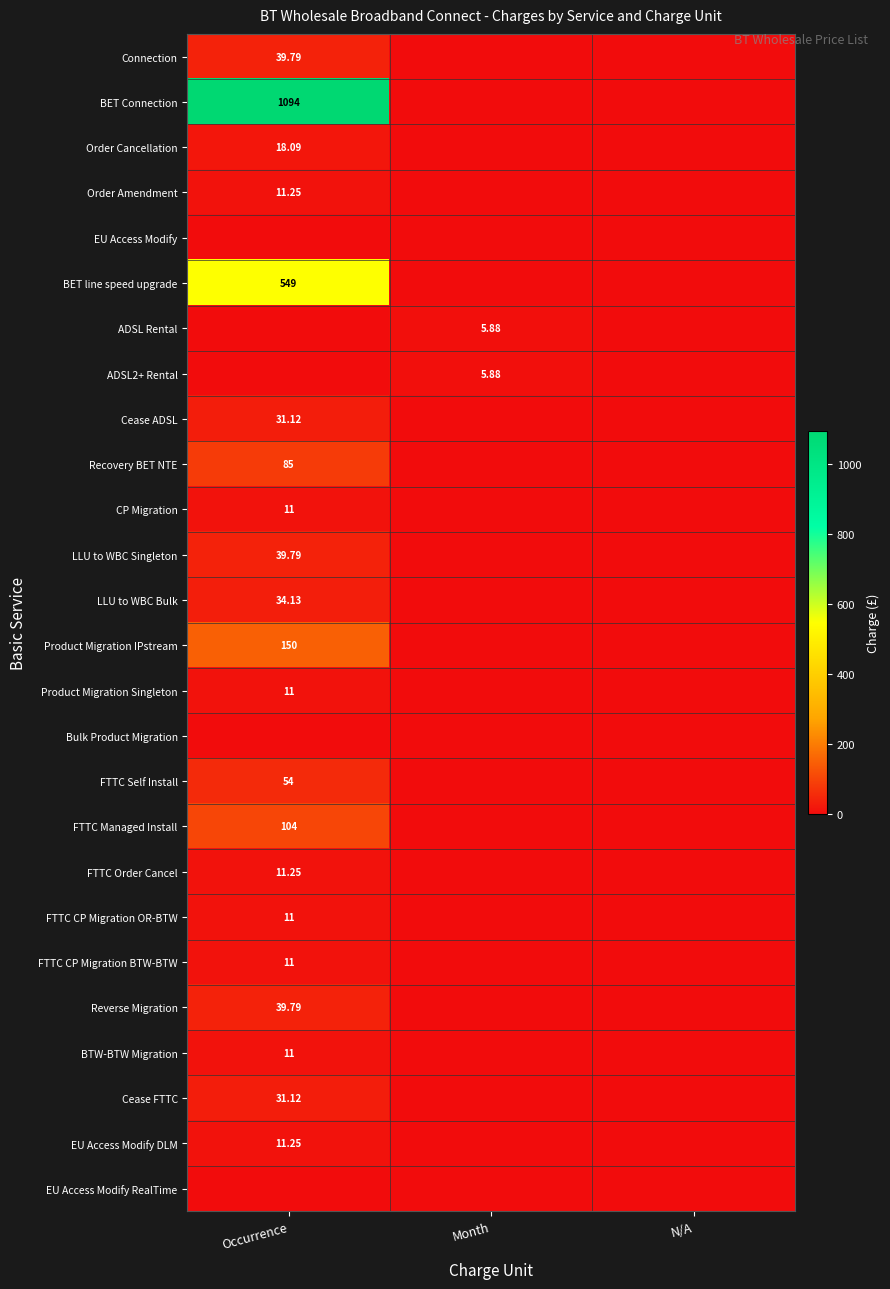

Which series has the largest range (max minus min)?

BET Connection